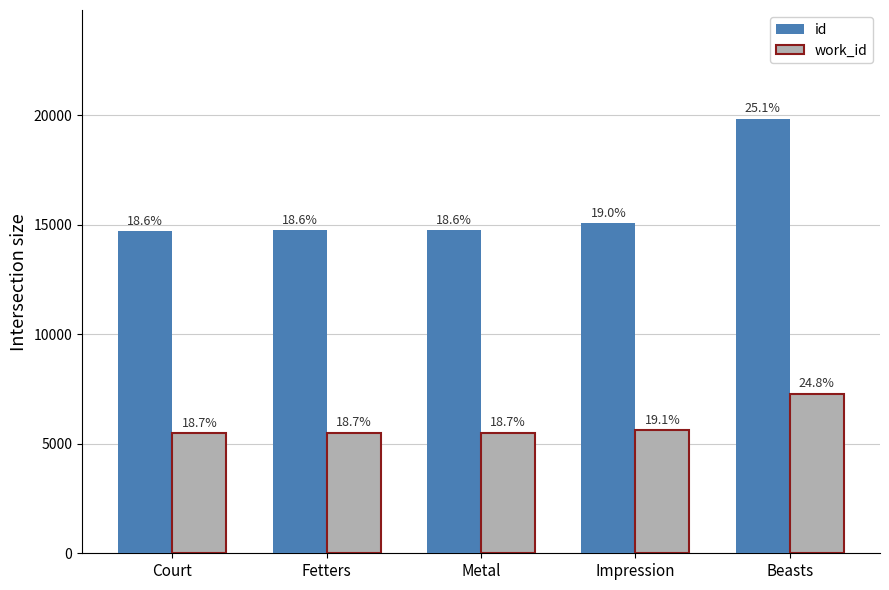

Is the value of id at Beasts greater than the value of work_id at Fetters?

Yes